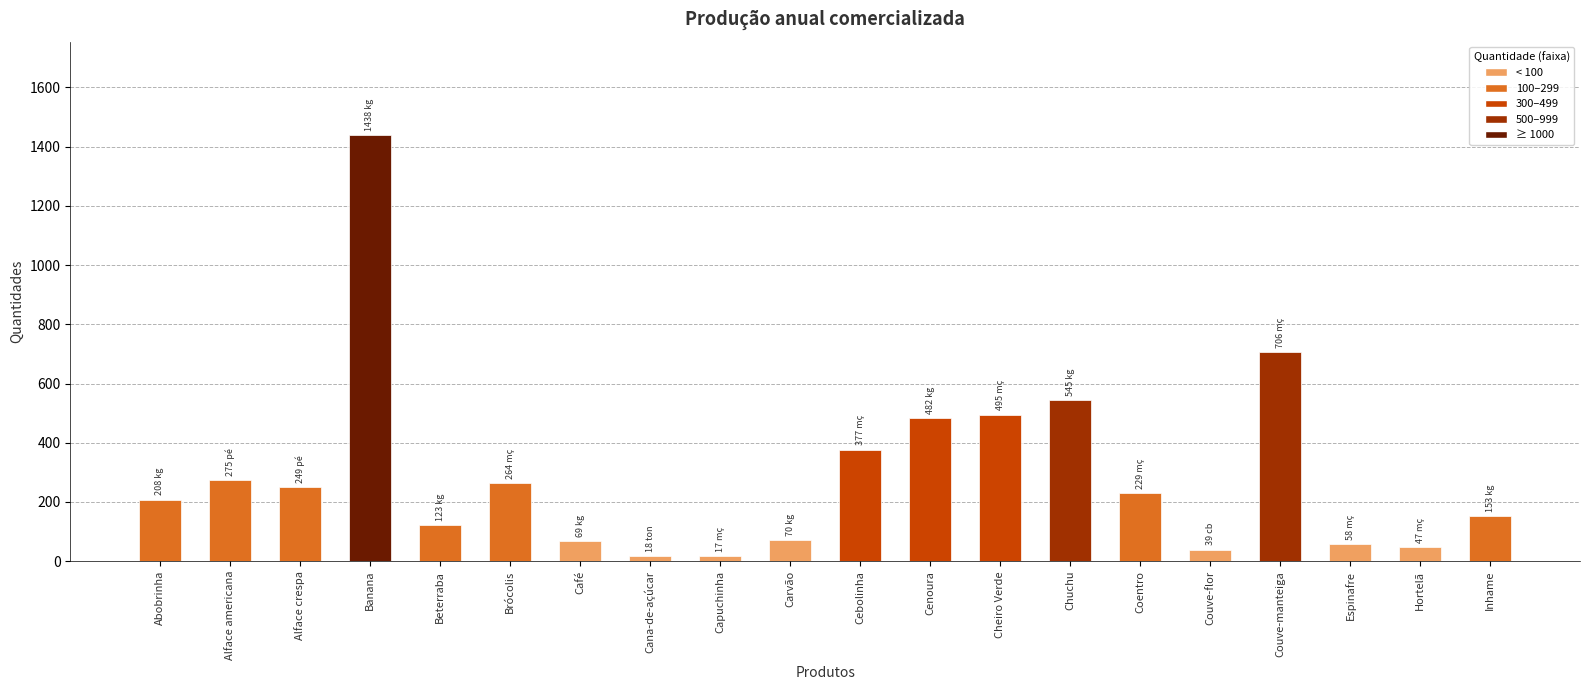

What is the sum of all values?

5862